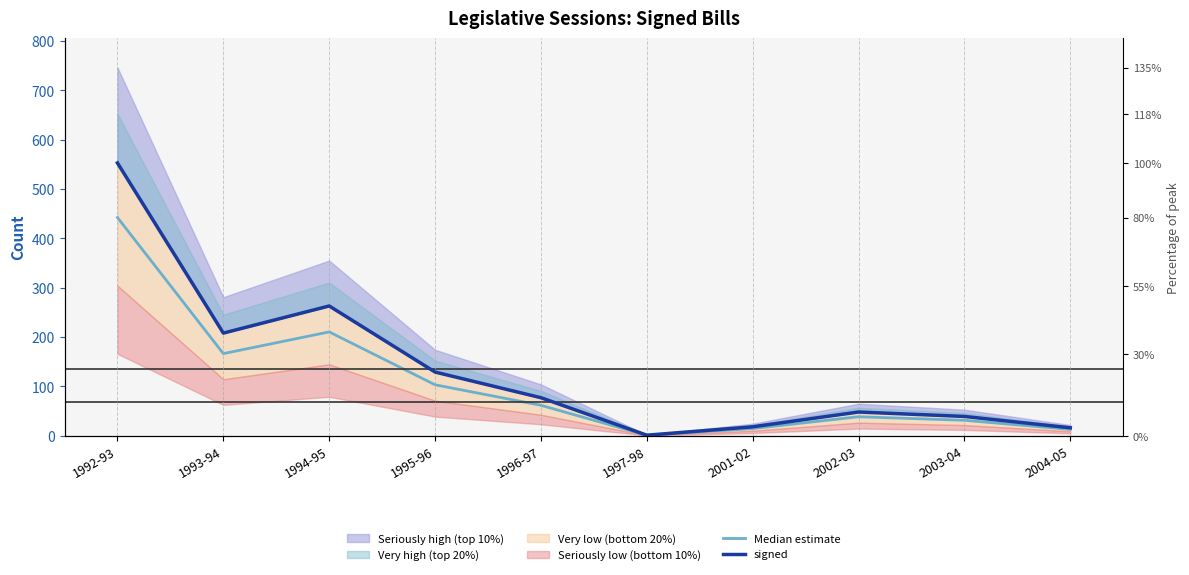

Which category has the highest value across all series?

1992-93